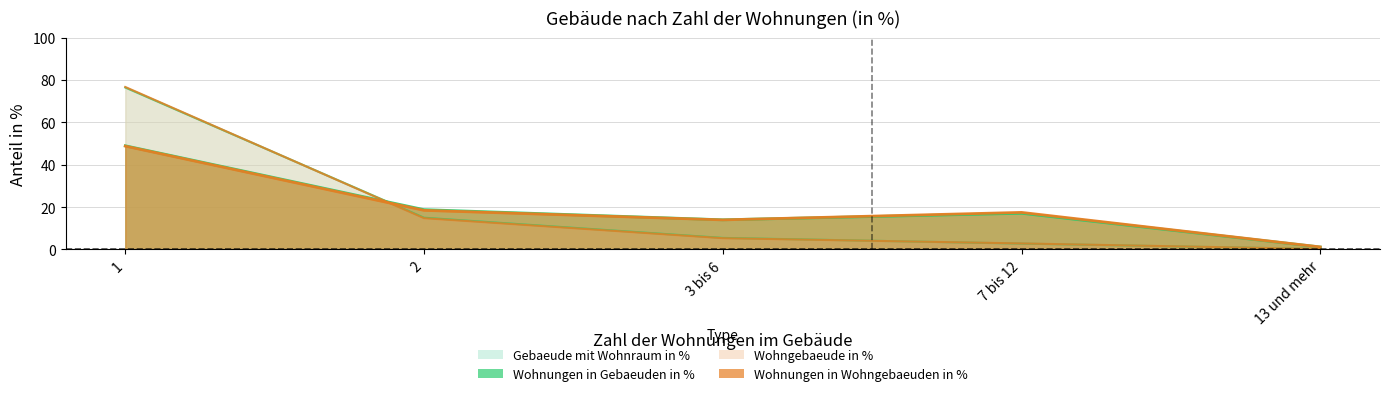

Reading left to right, extract all data points from this chart.

Gebaeude mit Wohnraum in %: 76.5	15.0	5.5	2.8	0.2
Wohnungen in Gebaeuden in %: 49.0	18.8	14.0	17.1	1.2
Wohngebaeude in %: 76.7	14.8	5.3	2.9	0.2
Wohnungen in Wohngebaeuden in %: 48.8	18.5	14.0	17.5	1.2